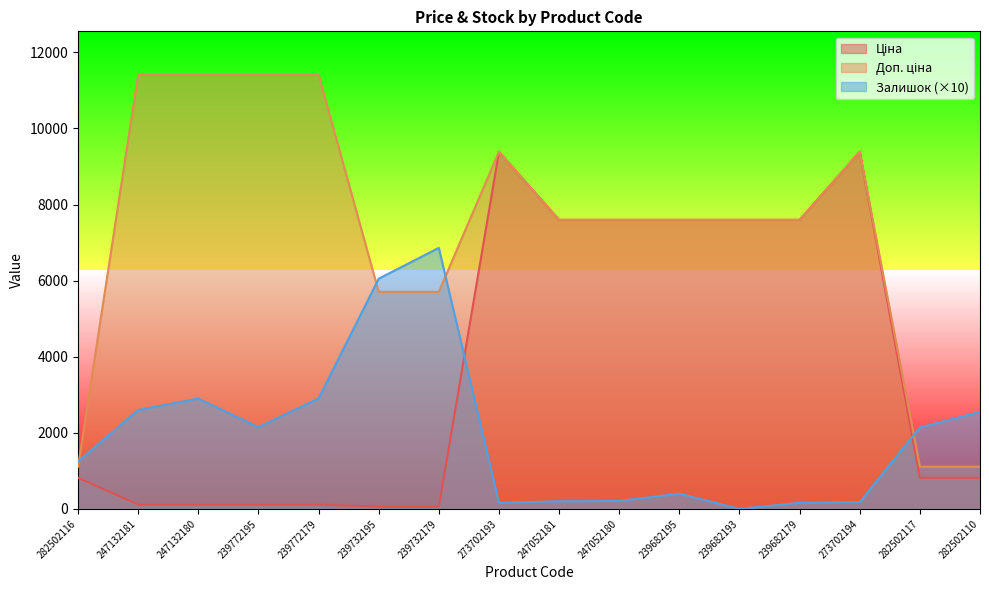

How many intersections are there between Ціна and Залишок?

2